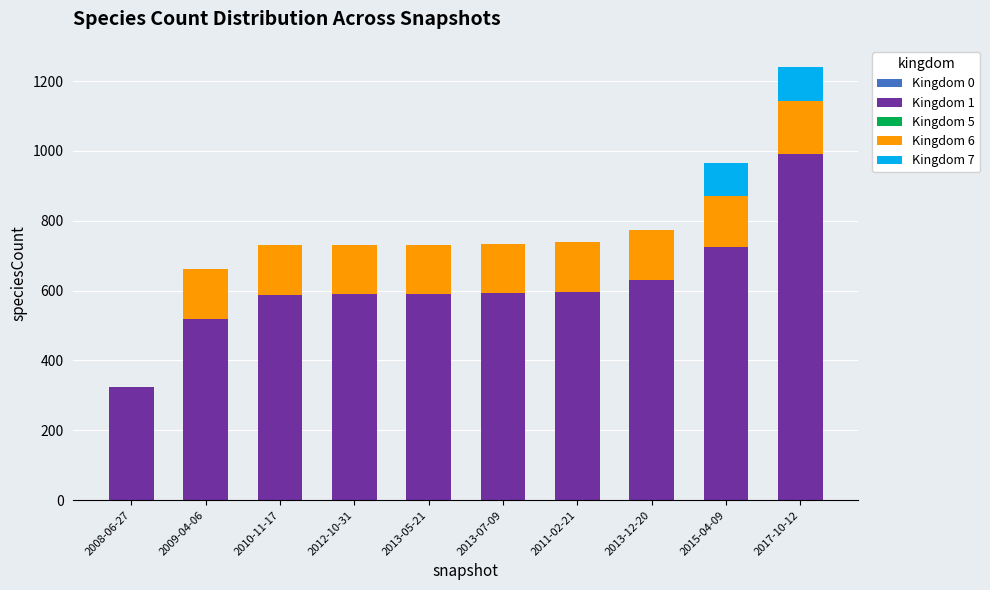

At which category is the sum across all series the highest?

2017-10-12